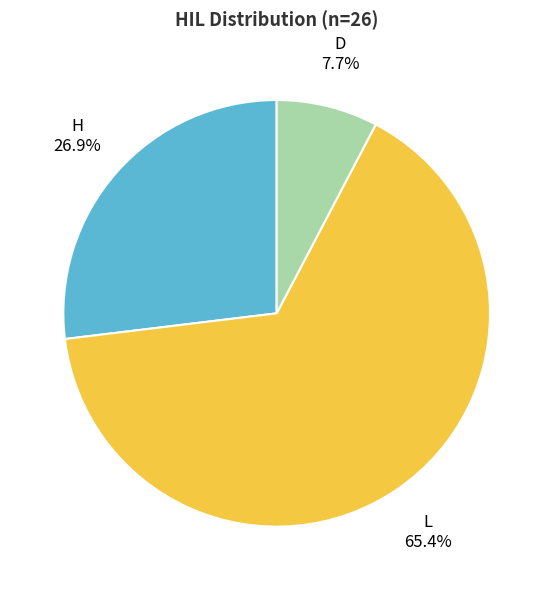

Which slice is the largest?

L